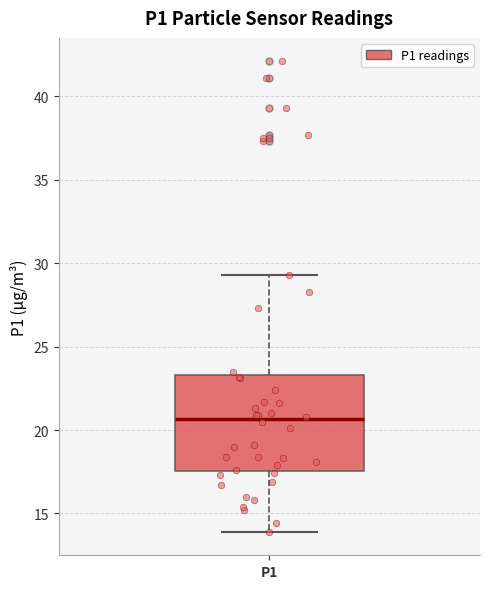

Transcribe this box plot: give where the median line is, the range the box spans, and where the two whiskers end, as read against the y-axis. The values are not printed on the chart, so give them approximately, as read against the axis.

median 20.5, box 17.5 to 23.5, whiskers 14.0 to 29.5